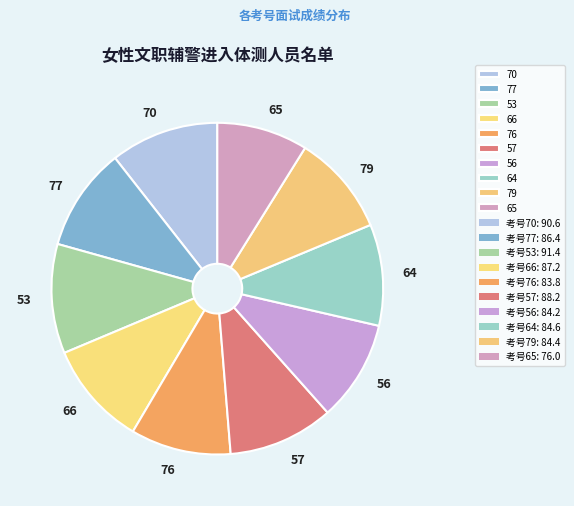

Do 76 and 53 together represent more than half of the pie?

No